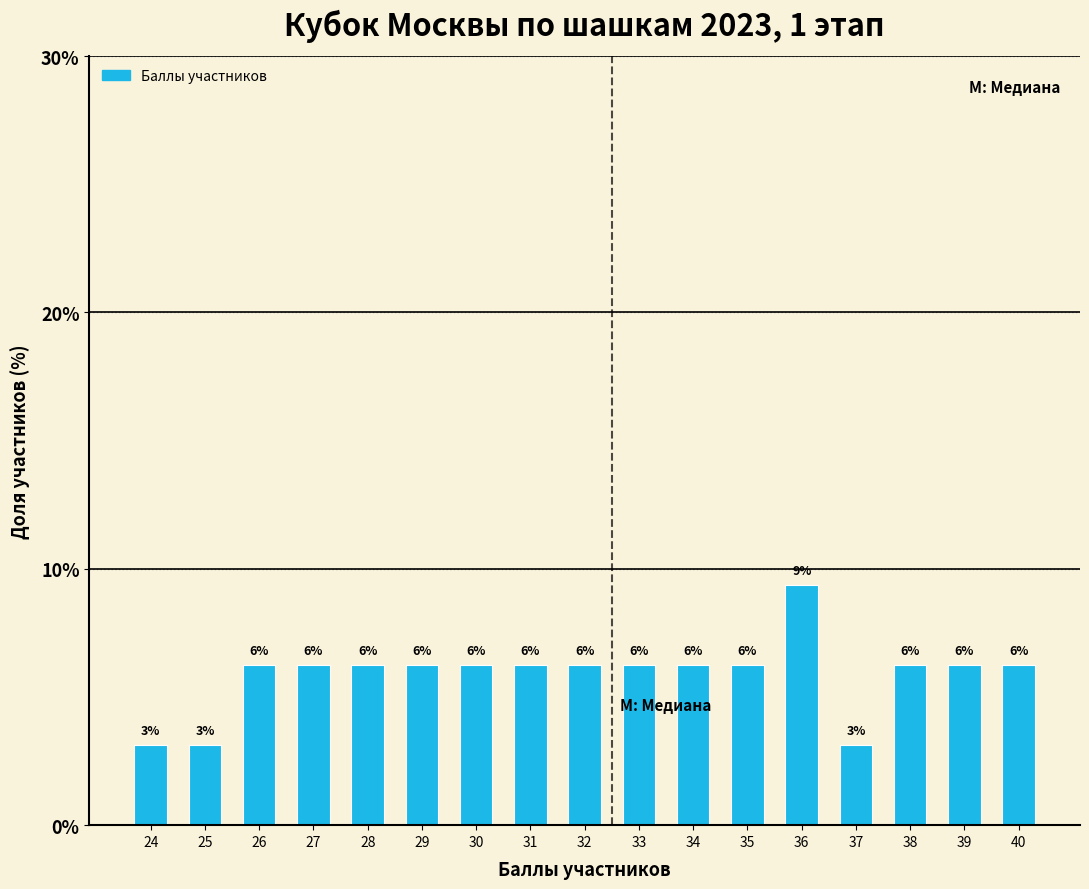

How many bars are there in total?

17